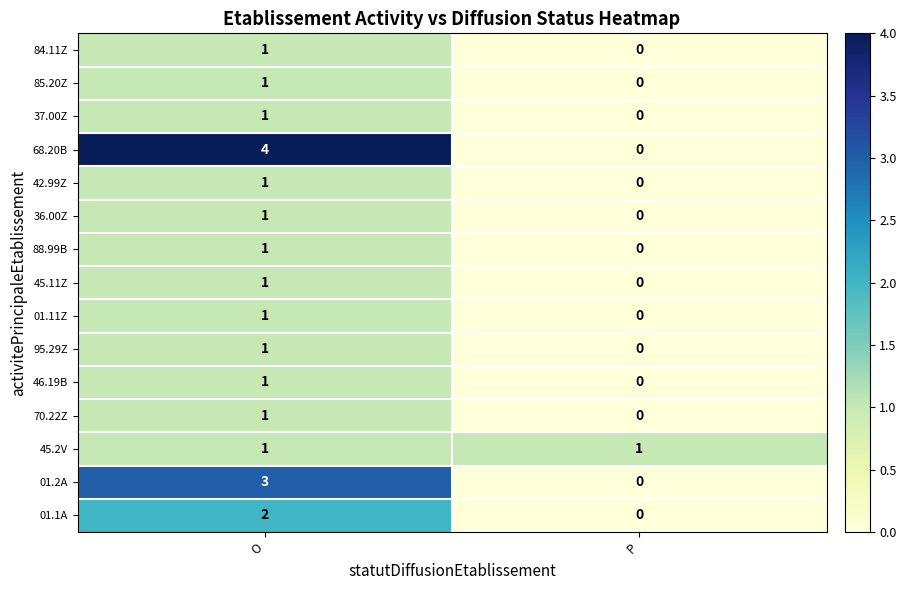

Reading right to left, transcribe all the data shown in this chart.

84.11Z: 0	1
85.20Z: 0	1
37.00Z: 0	1
68.20B: 0	4
42.99Z: 0	1
36.00Z: 0	1
88.99B: 0	1
45.11Z: 0	1
01.11Z: 0	1
95.29Z: 0	1
46.19B: 0	1
70.22Z: 0	1
45.2V: 1	1
01.2A: 0	3
01.1A: 0	2